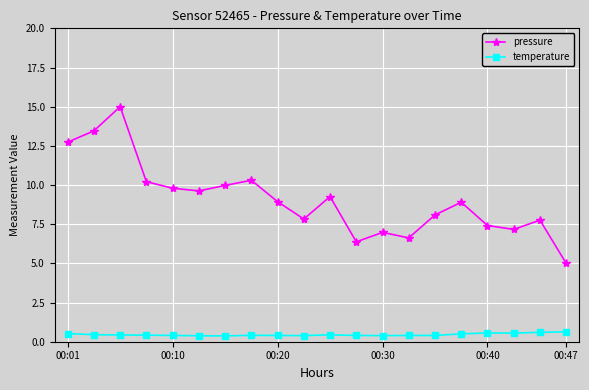

List the series in order of their overall mean, lowest first.

temperature, pressure